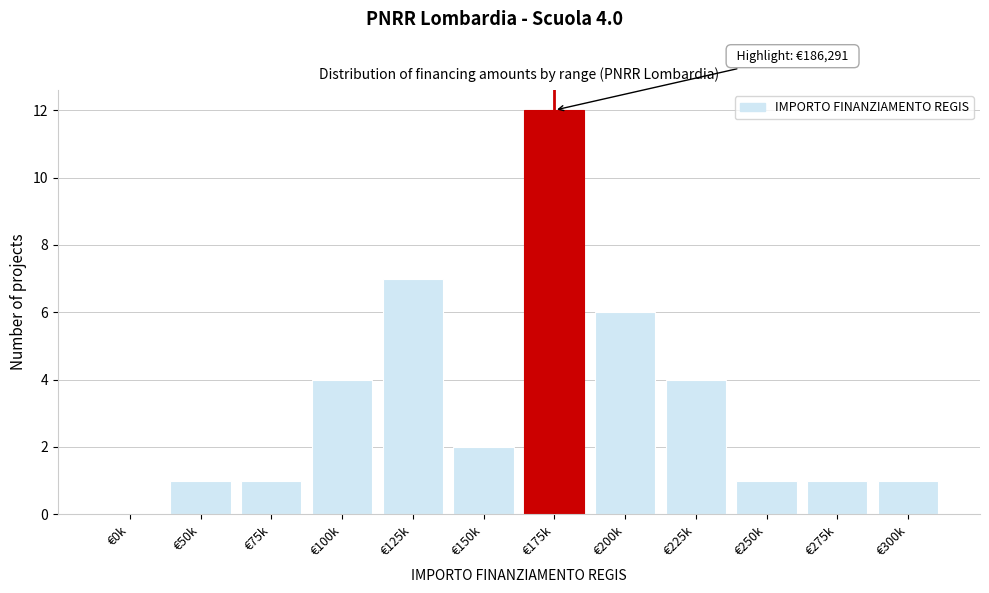

Reading left to right, transcribe all the data shown in this chart.

€0k=0	€50k=1	€75k=1	€100k=4	€125k=7	€150k=2	€175k=12	€200k=6	€225k=4	€250k=1	€275k=1	€300k=1